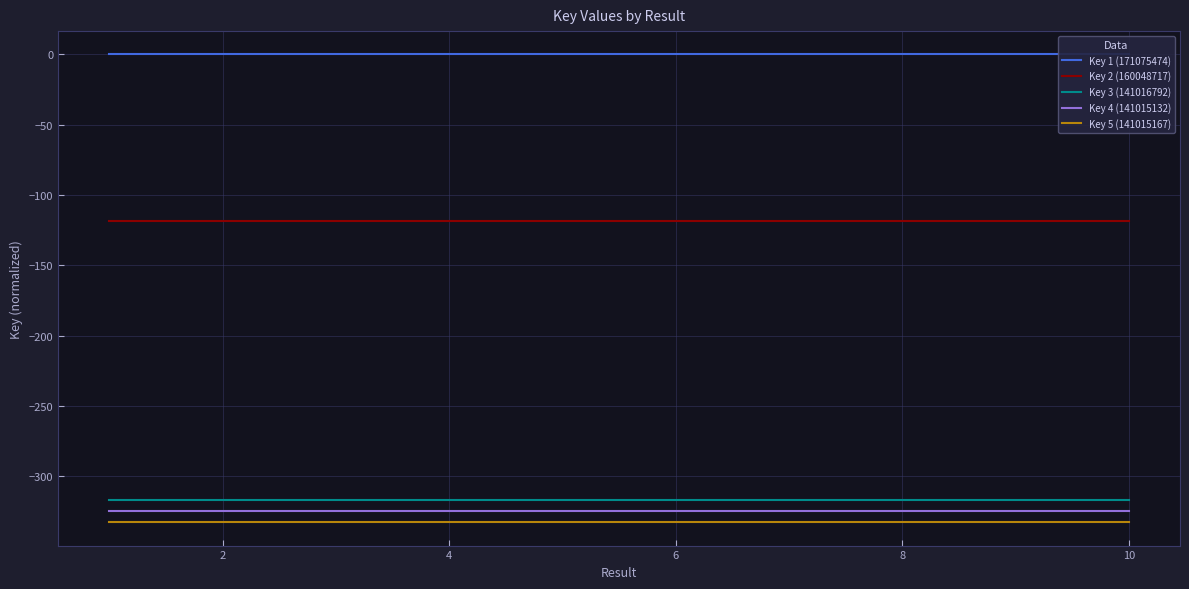

True or false: Key 3 (141016792) and Key 1 (171075474) intersect in this chart.

False